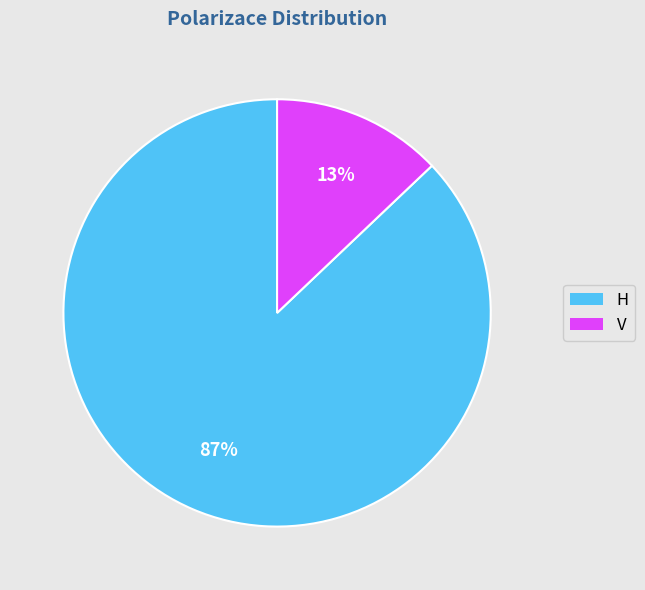

What is the largest slice in the pie chart?

H